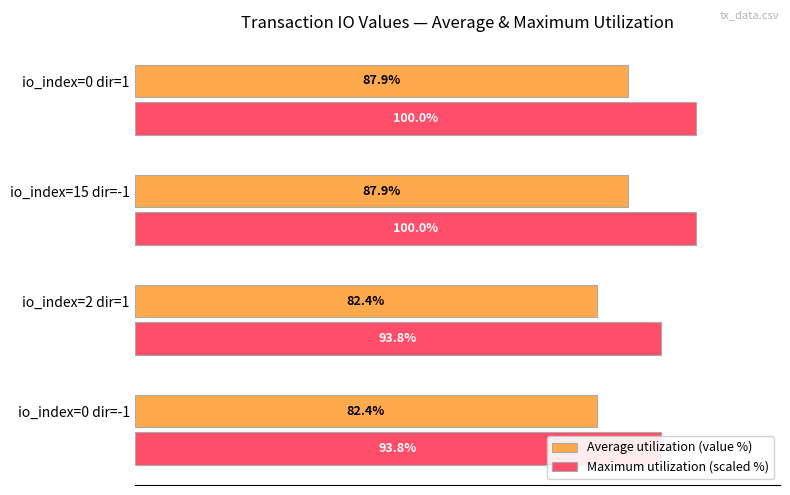

Reading right to left, transcribe all the data shown in this chart.

Average utilization (value %): 87.9	87.9	82.4	82.4
Maximum utilization (scaled %): 100.0	100.0	93.8	93.8